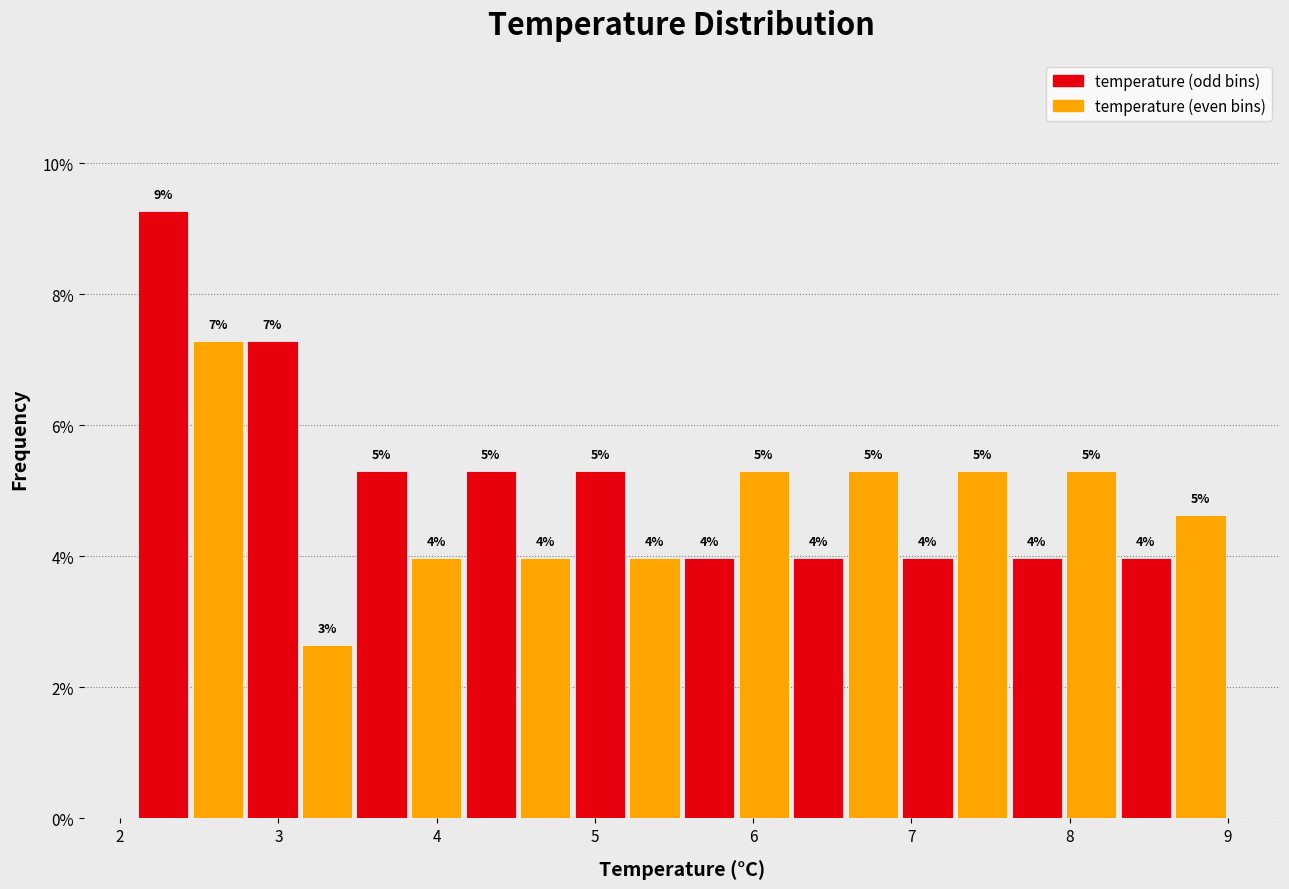

Around what value on the x-axis is the tallest bar? Give the approximate position of its centre, as read against the axis.

2.3